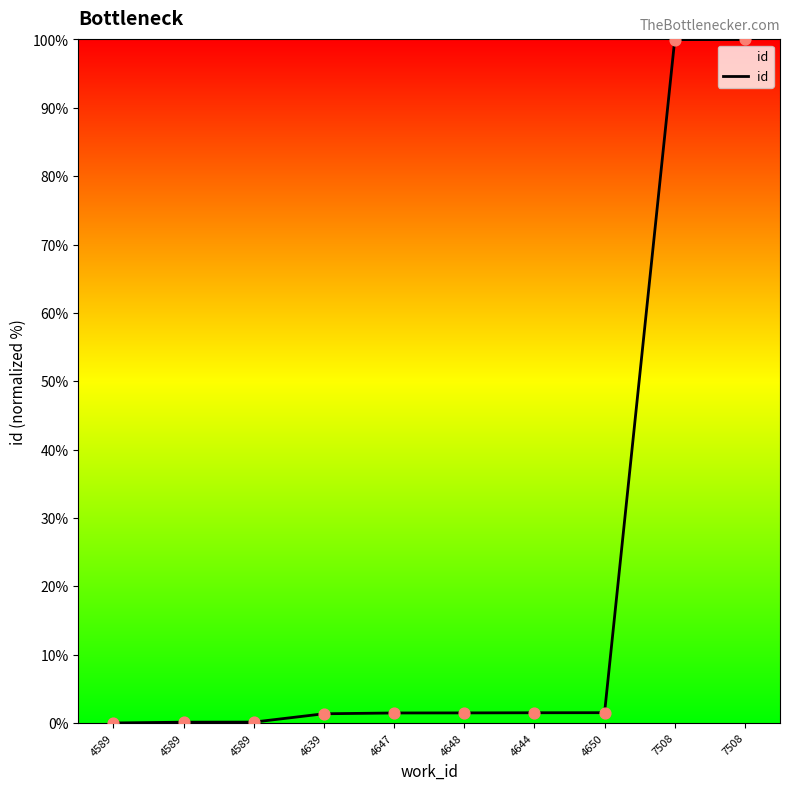

Which has a higher value, 4589 or 7508?

7508